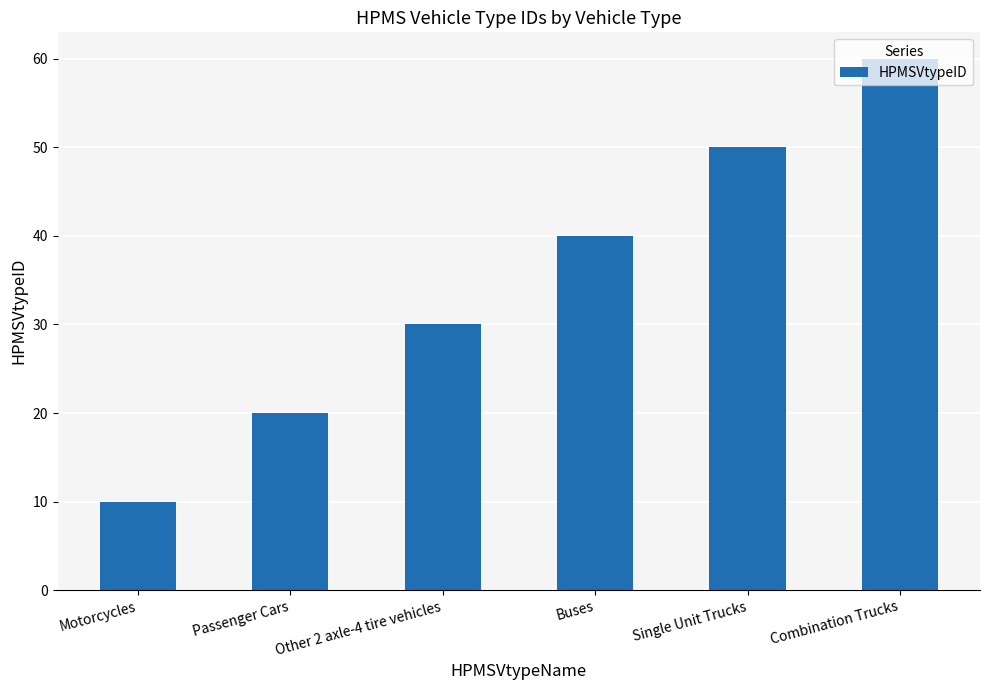

What is the difference between the maximum and minimum values?

50